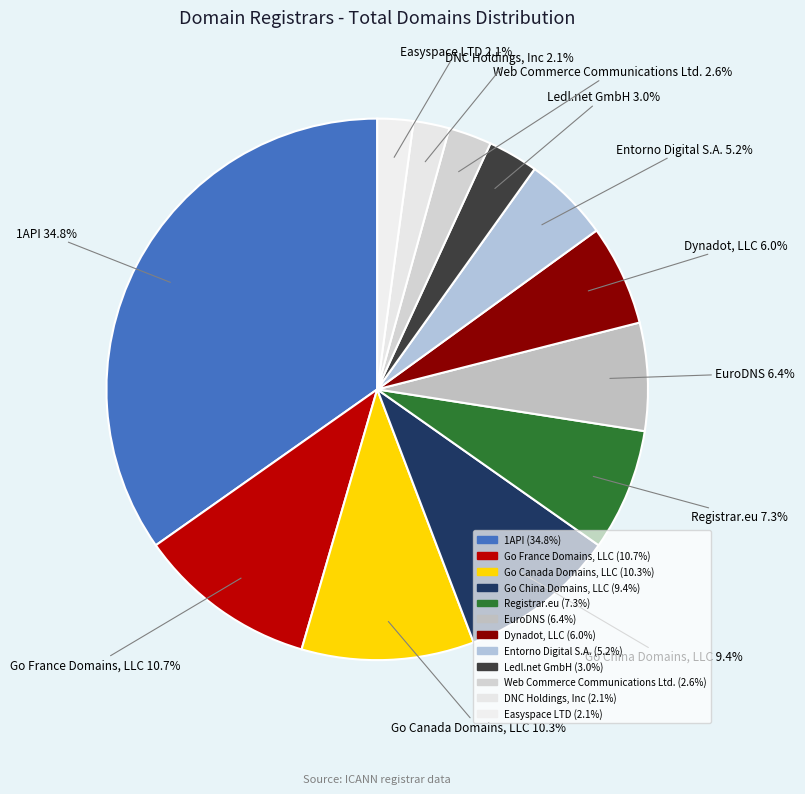

How many slices are in this pie chart?

12